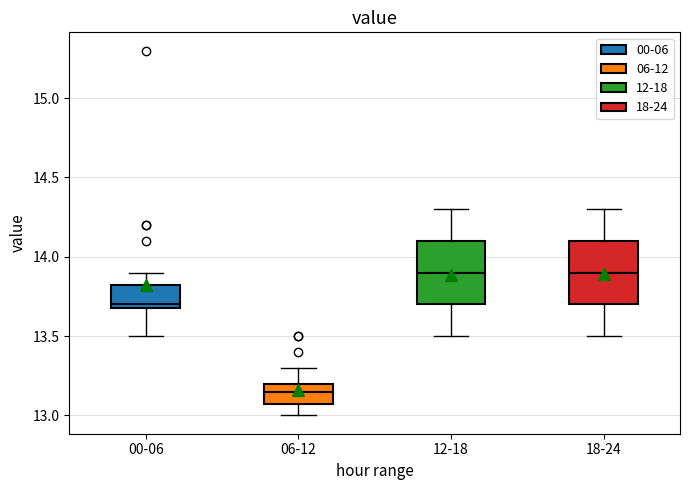

Reading left to right, read every box against the y-axis: the position of its median line, the range the box covers, and the ends of its whiskers. The values are not printed on the chart, so give them approximately, as read against the axis.

00-06: median 13.70 (just above the box's lower edge), box 13.70 to 13.85, whiskers 13.50 to 13.90
06-12: median 13.15, box 13.10 to 13.20, whiskers 13.00 to 13.30
12-18: median 13.90, box 13.70 to 14.10, whiskers 13.50 to 14.30
18-24: median 13.90, box 13.70 to 14.10, whiskers 13.50 to 14.30